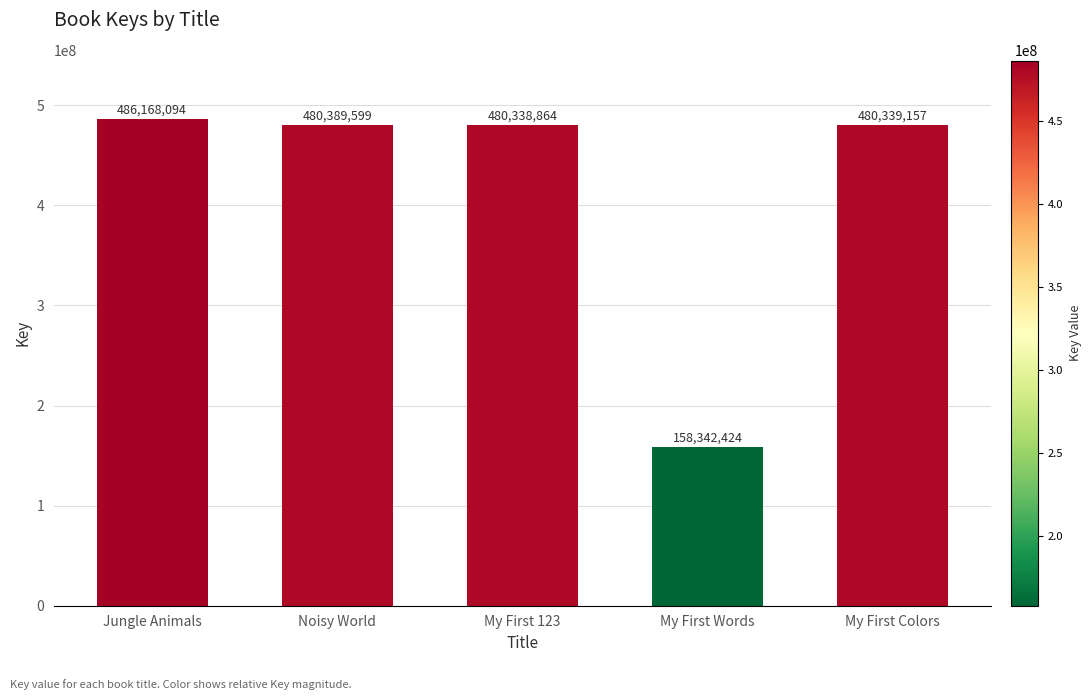

The chart shows a value of 486168094 at Jungle Animals. True or false?

True